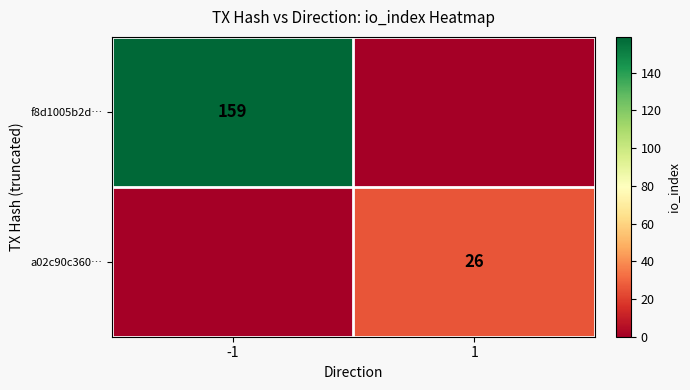

True or false: f8d1005b2d… has a value of 159 at -1.

True